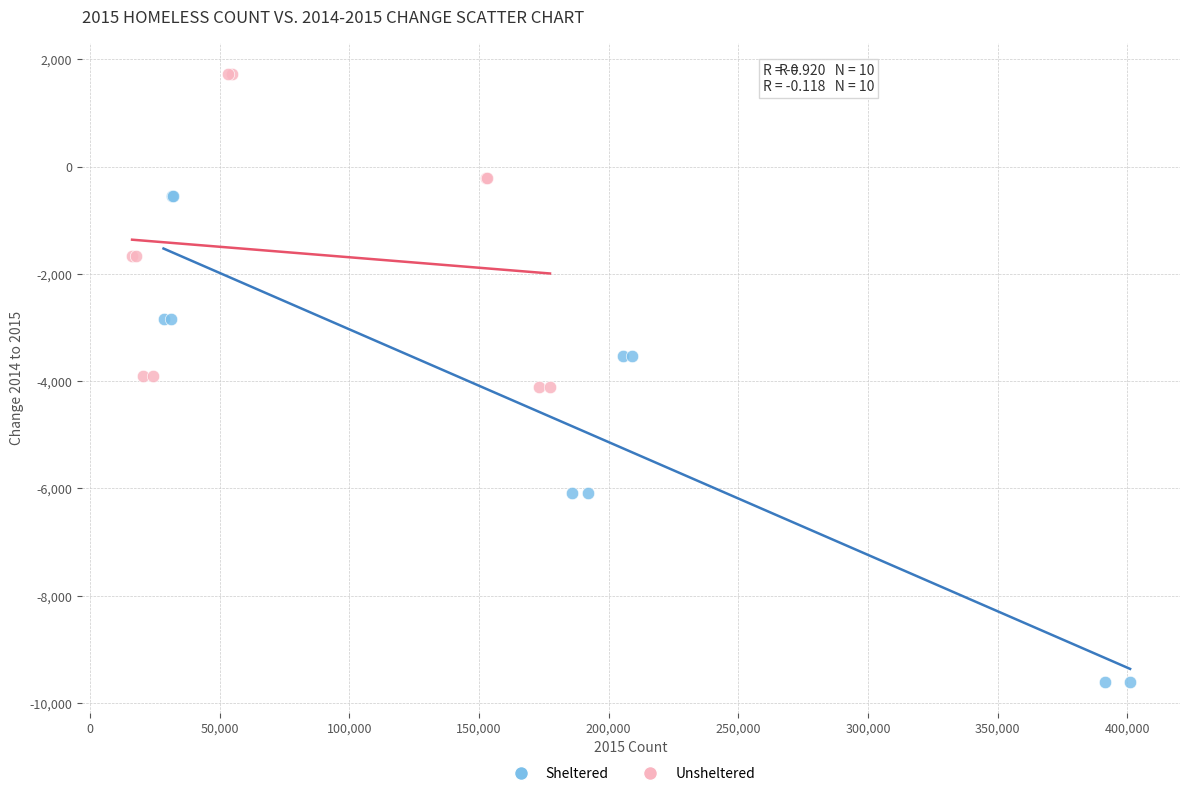

Which series has the widest spread of Y values?

Sheltered